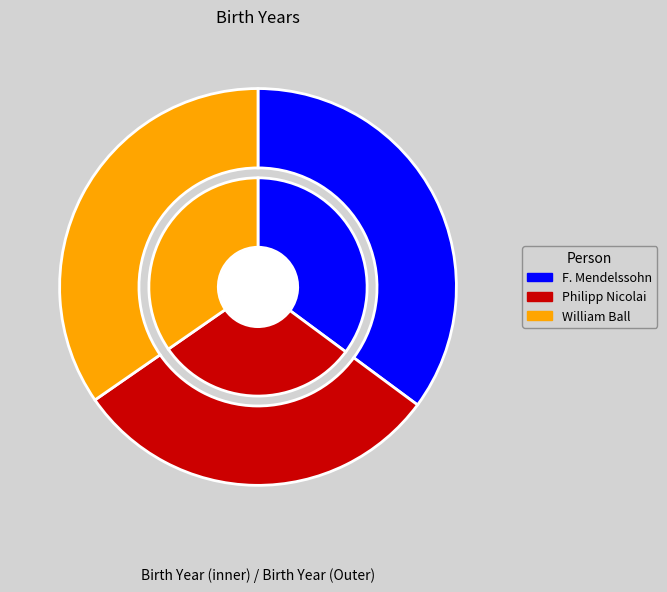

True or false: Philipp Nicolai accounts for 19% of the total.

False